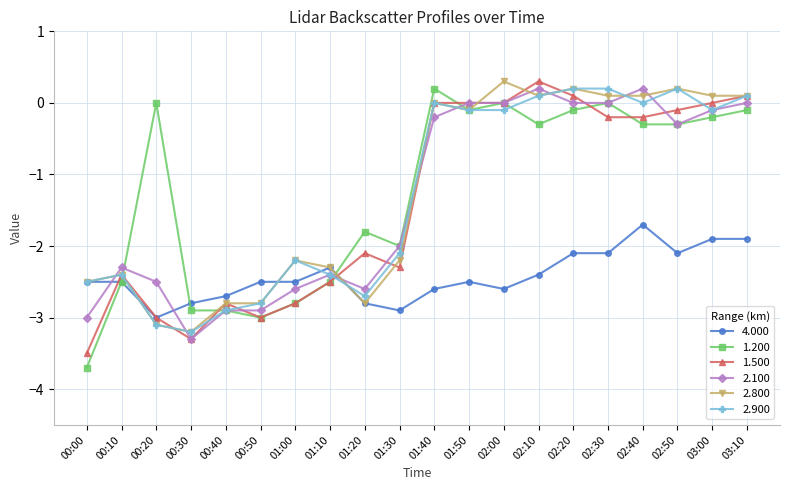

How many lines are shown in the chart?

6